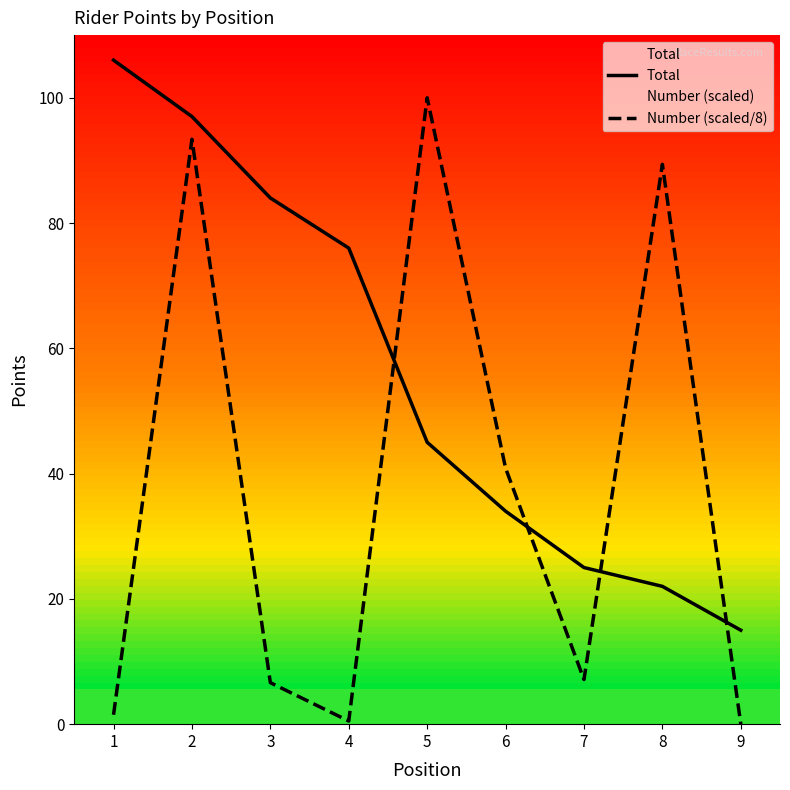

Reading right to left, what are all the values shown in this chart?

Total: 9=15.0	8=22.0	7=25.0	6=34.0	5=45.0	4=76.0	3=84.0	2=97.0	1=106.0
Number (scaled/8): 9=0.0	8=89.4	7=7.1	6=40.9	5=100.0	4=0.5	3=6.6	2=93.4	1=1.5